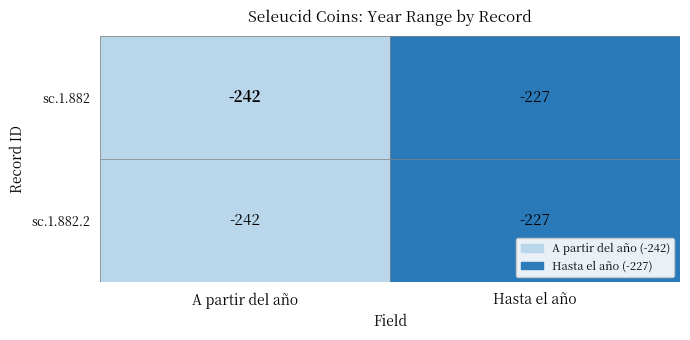

What value does the sc.1.882 series have at Hasta el año, to the nearest 10?

-230